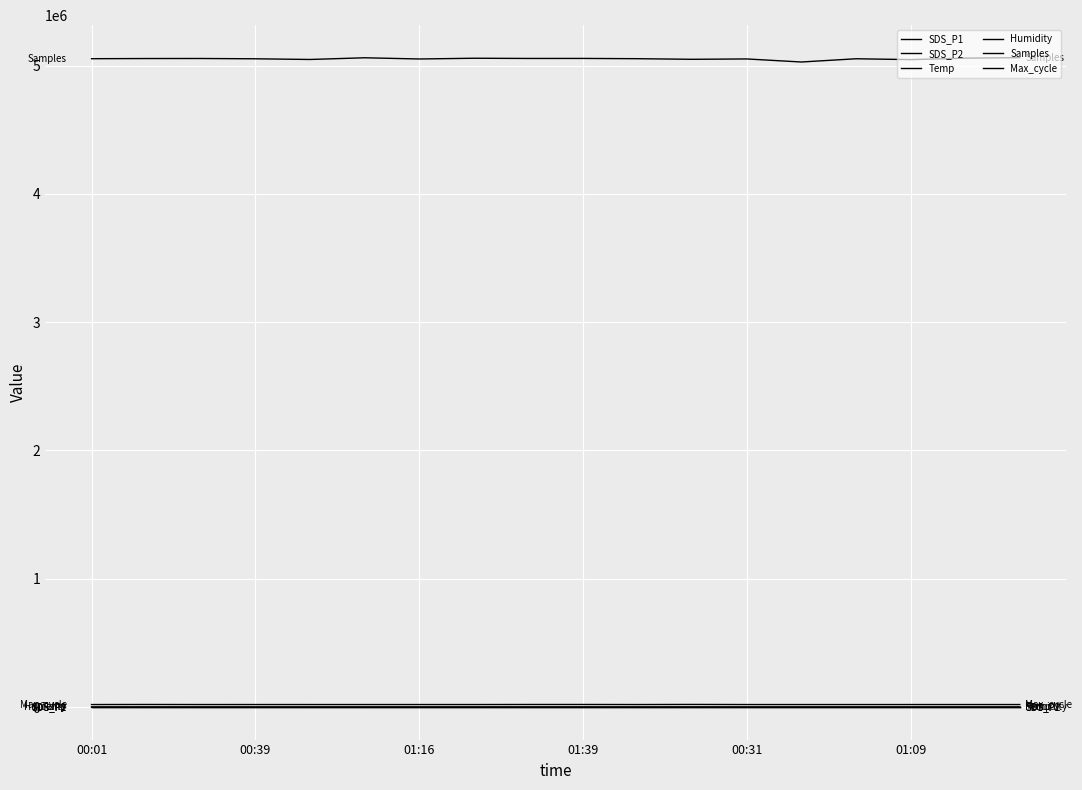

How many lines are shown in the chart?

6